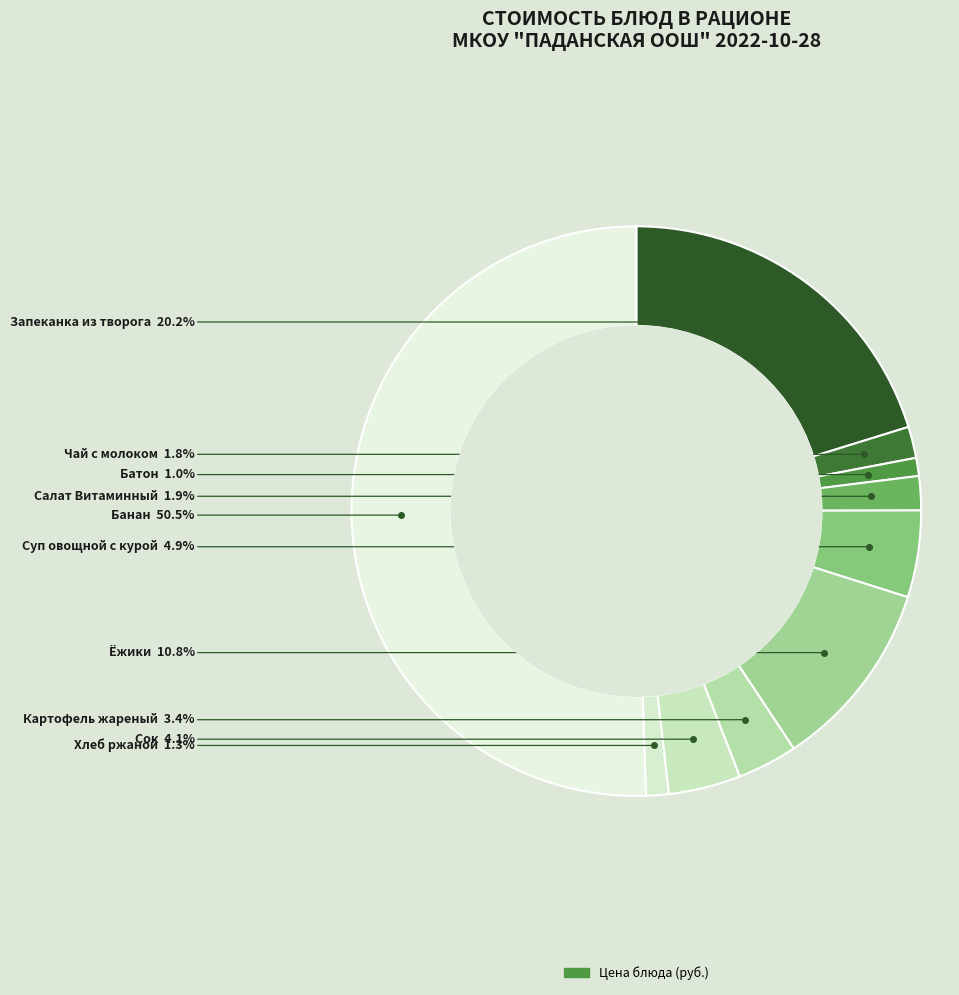

Rank the categories by value from lowest to highest.

Батон, Хлеб ржаной, Чай с молоком, Салат Витаминный, Картофель жареный, Сок, Суп овощной с курой, Ёжики, Запеканка из творога, Банан